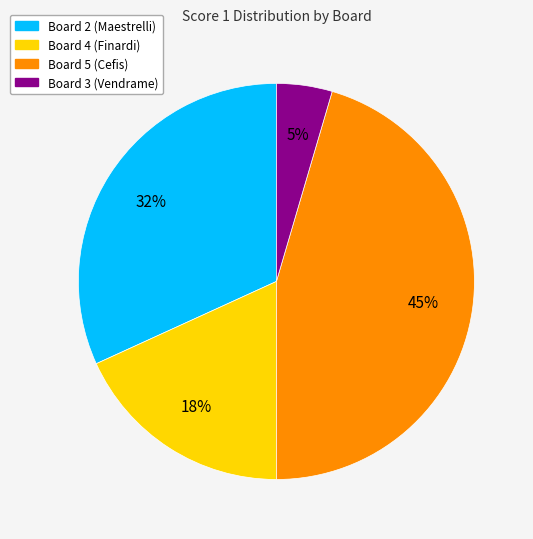

Rank the categories by value from highest to lowest.

Board 5 (Cefis), Board 2 (Maestrelli), Board 4 (Finardi), Board 3 (Vendrame)